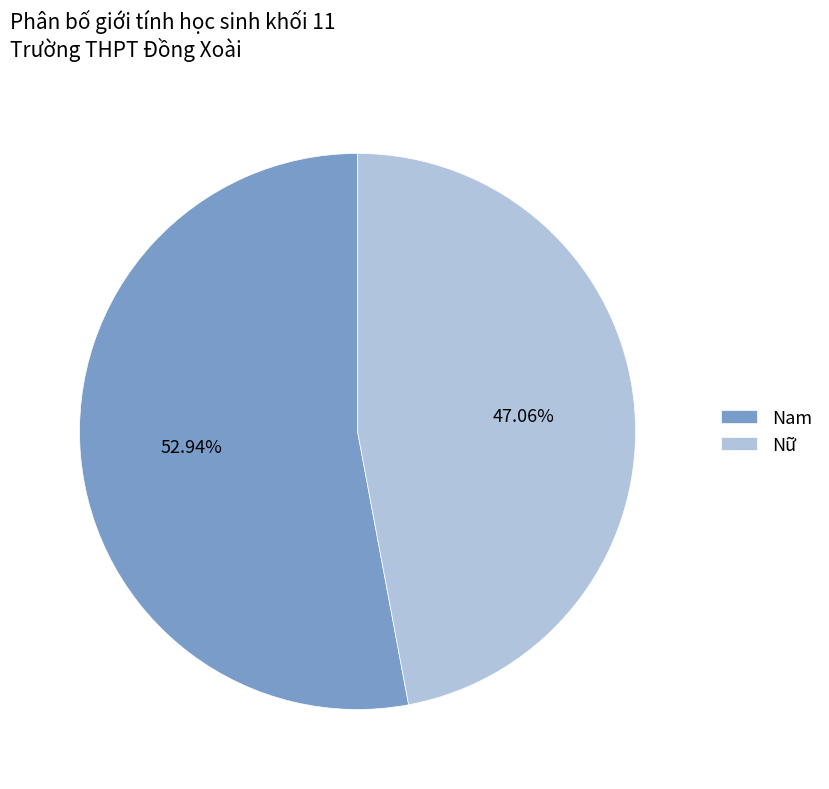

Rank the categories by value from lowest to highest.

Nữ, Nam